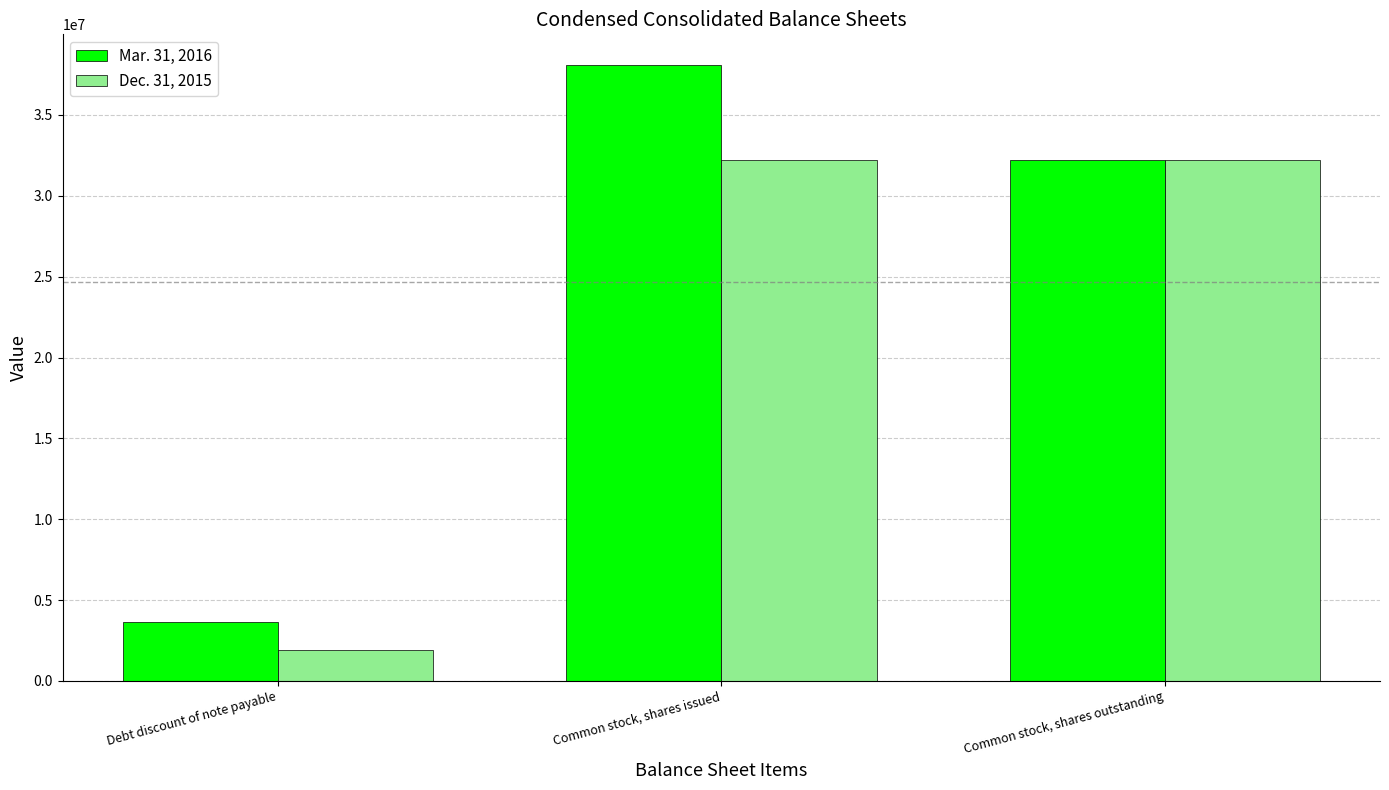

Reading left to right, transcribe all the data shown in this chart.

Mar. 31, 2016: 3672790	38082488	32211956
Dec. 31, 2015: 1917248	32211956	32211956